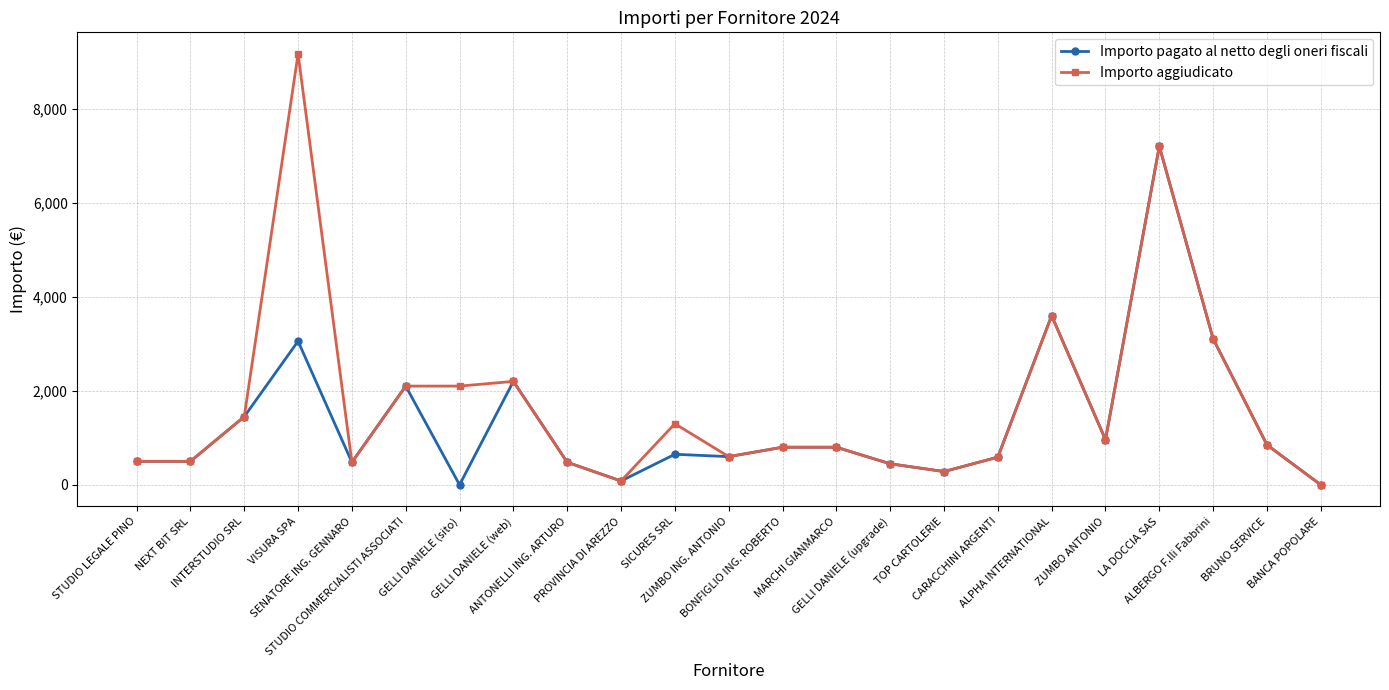

At which category is the sum across all series the highest?

LA DOCCIA SAS